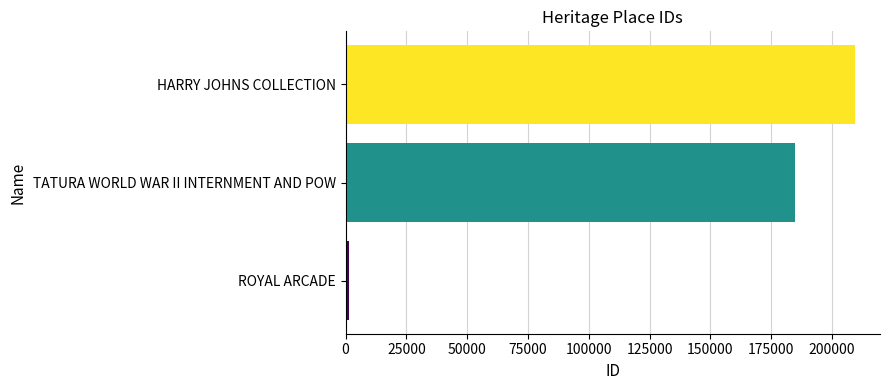

List the labels in order of value, smallest first.

ROYAL ARCADE, TATURA WORLD WAR II INTERNMENT AND POW, HARRY JOHNS COLLECTION